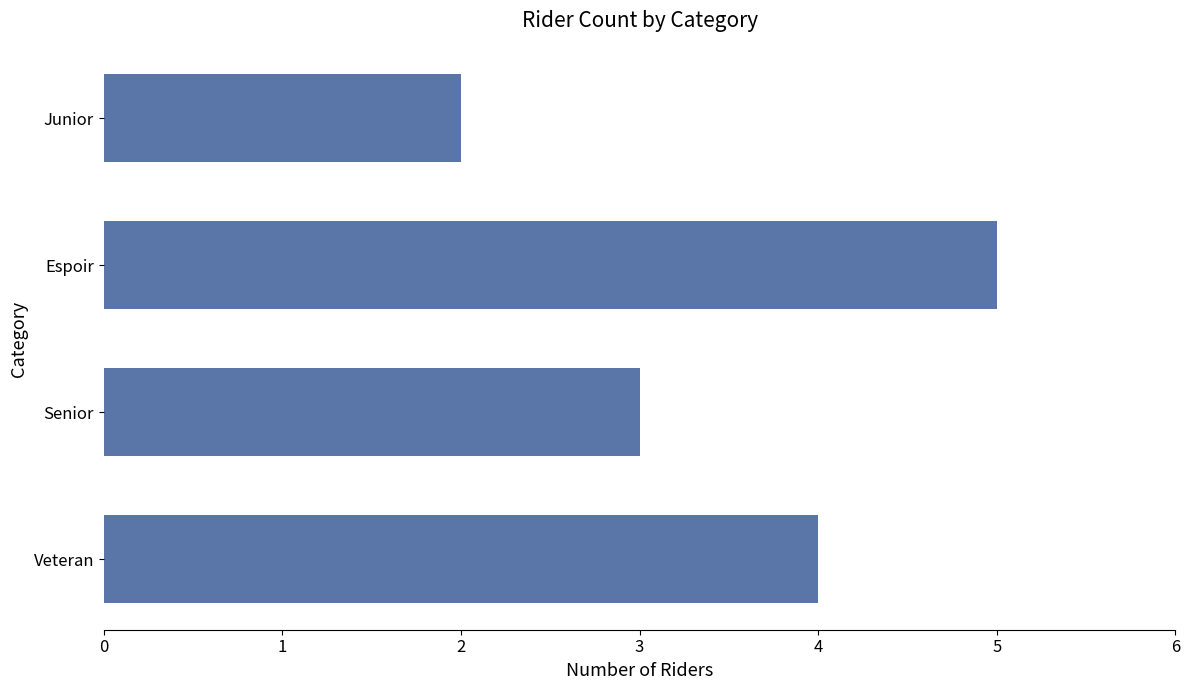

The chart shows a value of 4 at Senior. True or false?

False